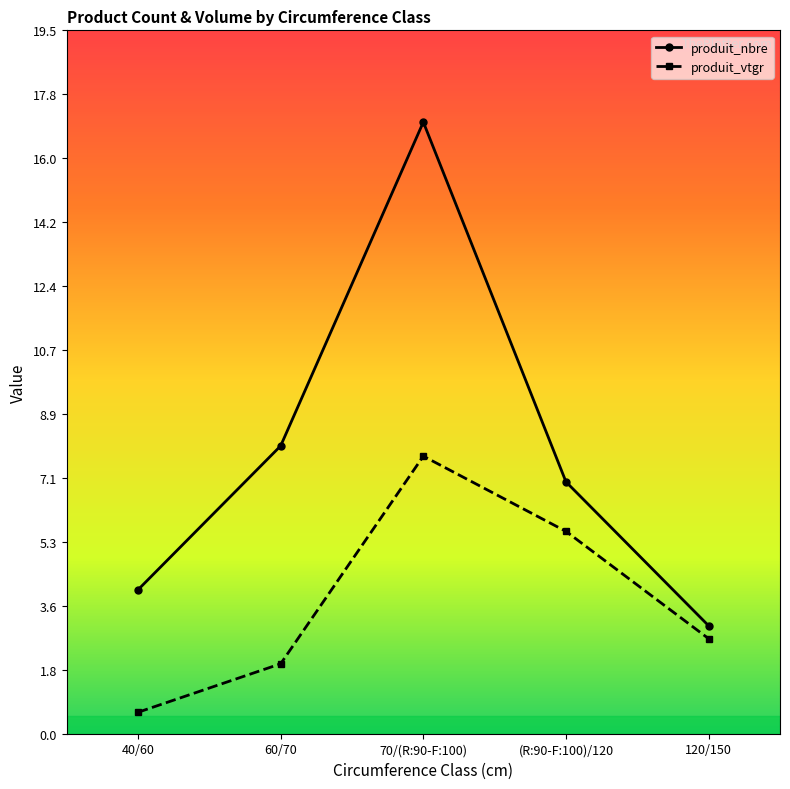

The value of produit_vtgr at 120/150 is 2.6. True or false?

True